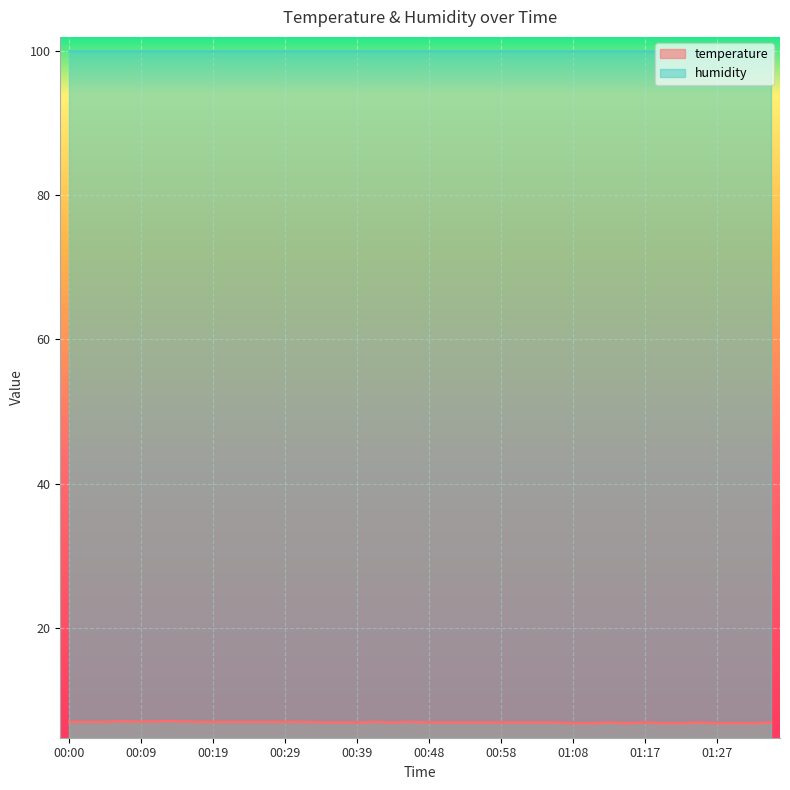

How many values are between 6 and 7?

37